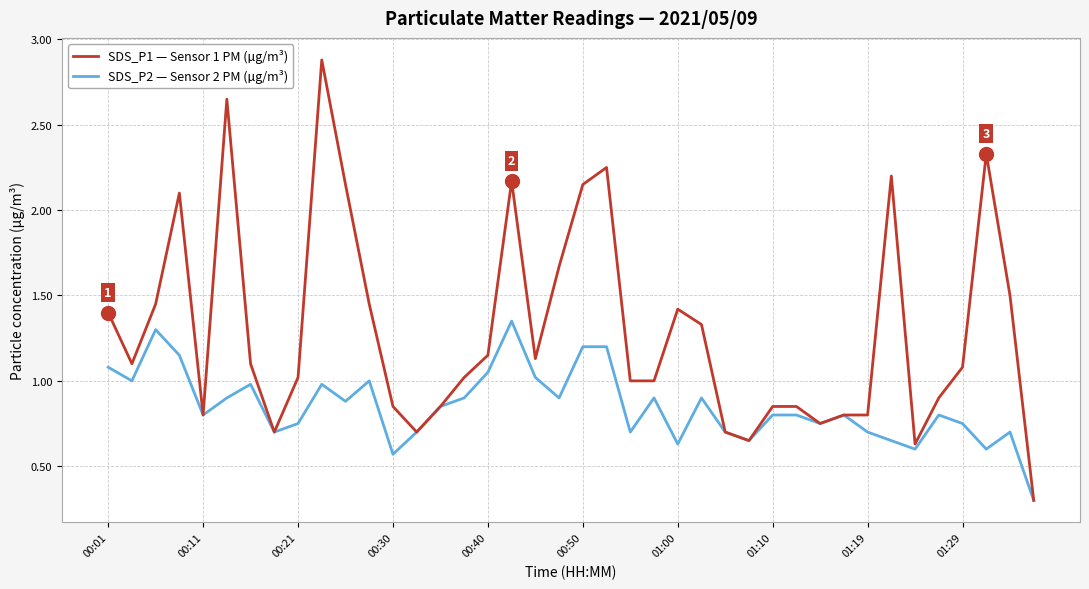

List the series in order of their overall mean, highest first.

SDS_P1 — Sensor 1 PM (µg/m³), SDS_P2 — Sensor 2 PM (µg/m³)